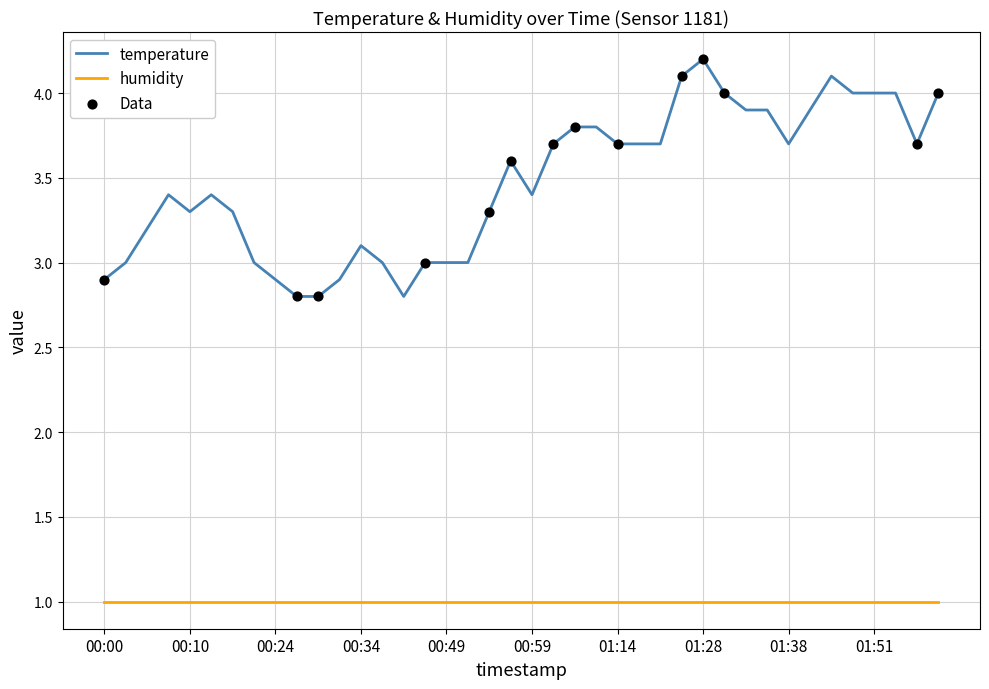

List the series in order of their peak value, lowest first.

humidity, temperature